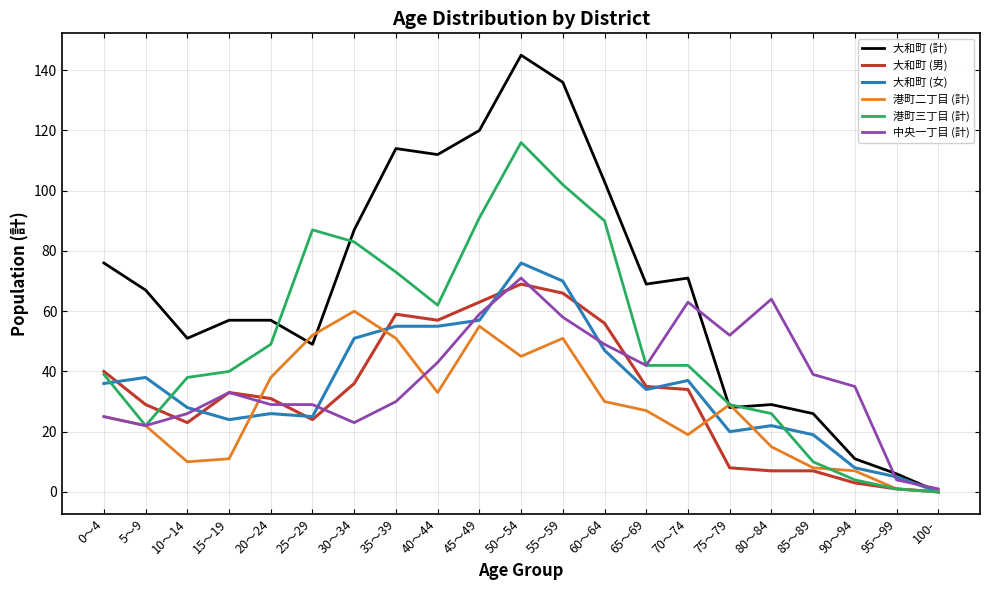

Is this an area chart (filled region under the line)?

No